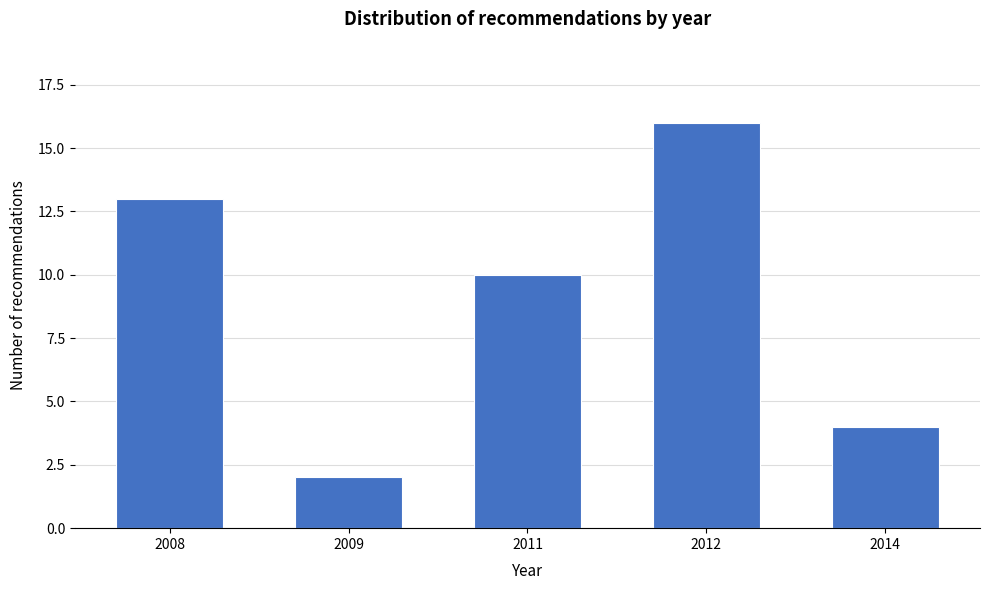

Reading left to right, list all the values displayed in this chart.

13	2	10	16	4